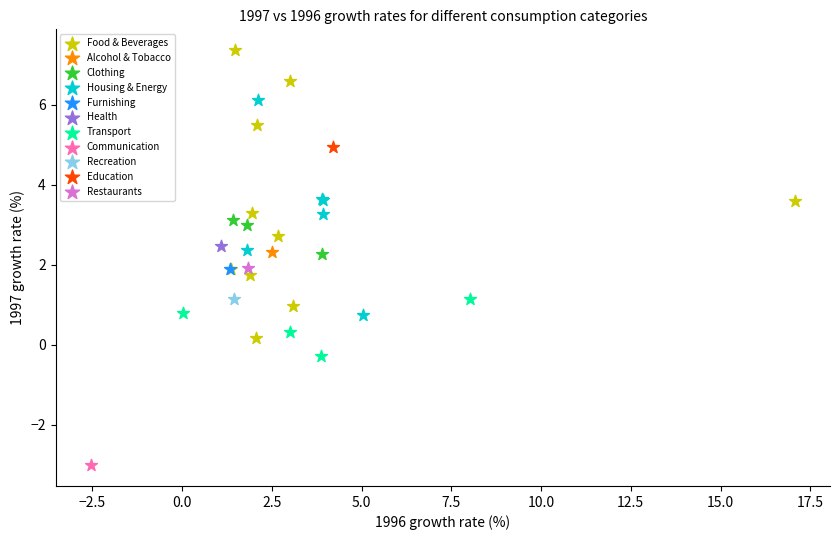

Which series reaches the minimum Y coordinate?

Communication